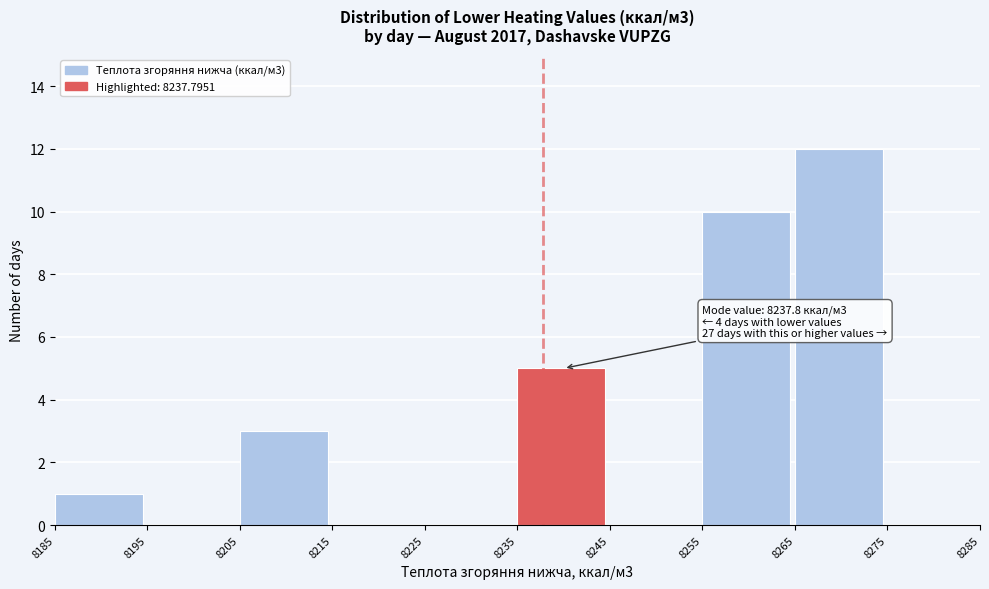

Which range on the x-axis has the tallest bar?

8265 to 8275